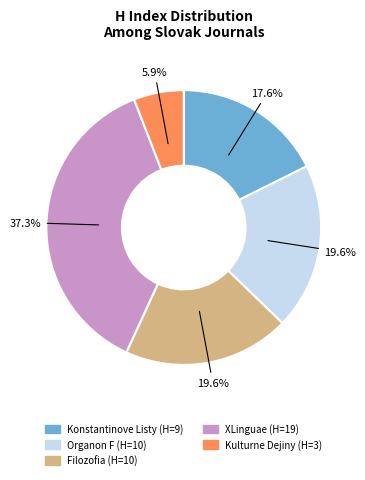

How many segments does this pie chart have?

5